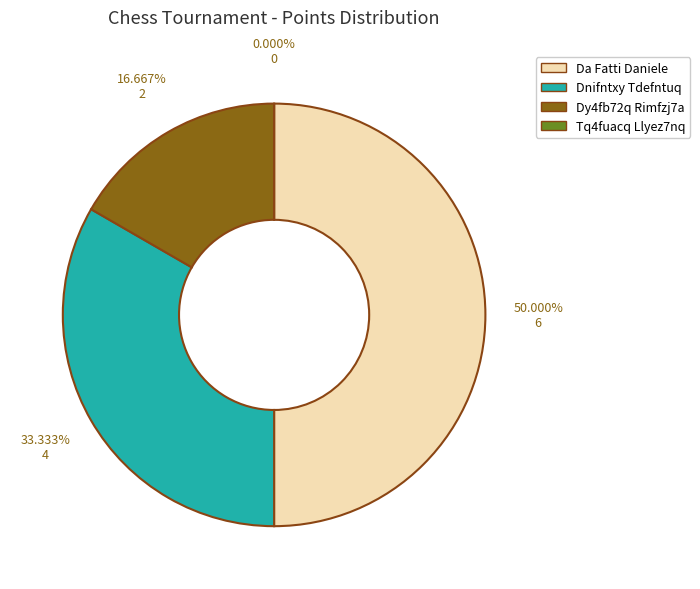

Rank the categories by value from lowest to highest.

Tq4fuacq Llyez7nq, Dy4fb72q Rimfzj7a, Dnifntxy Tdefntuq, Da Fatti Daniele